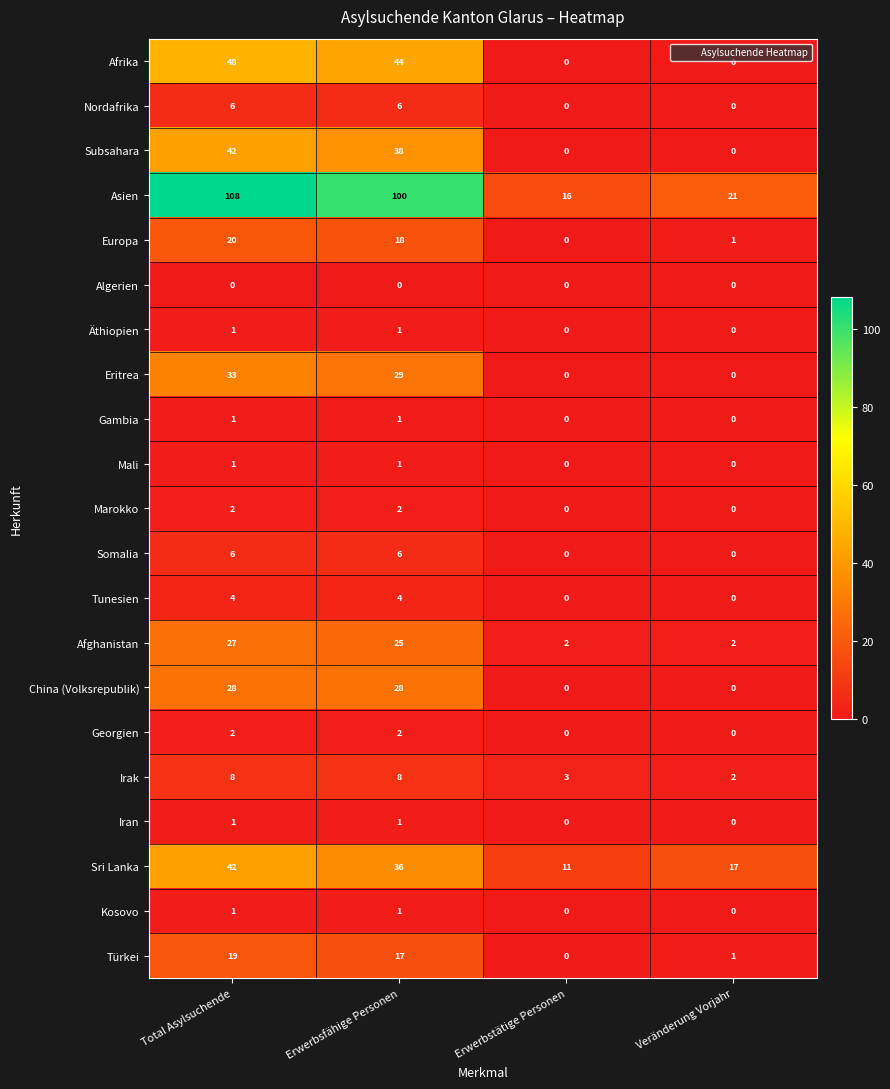

How many categories are shown in the chart?

4